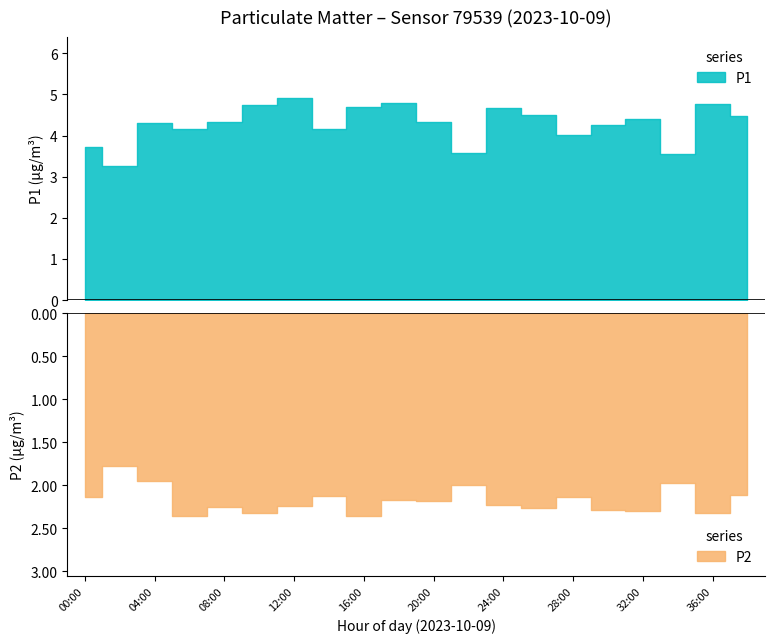

How many lines are shown in the chart?

2